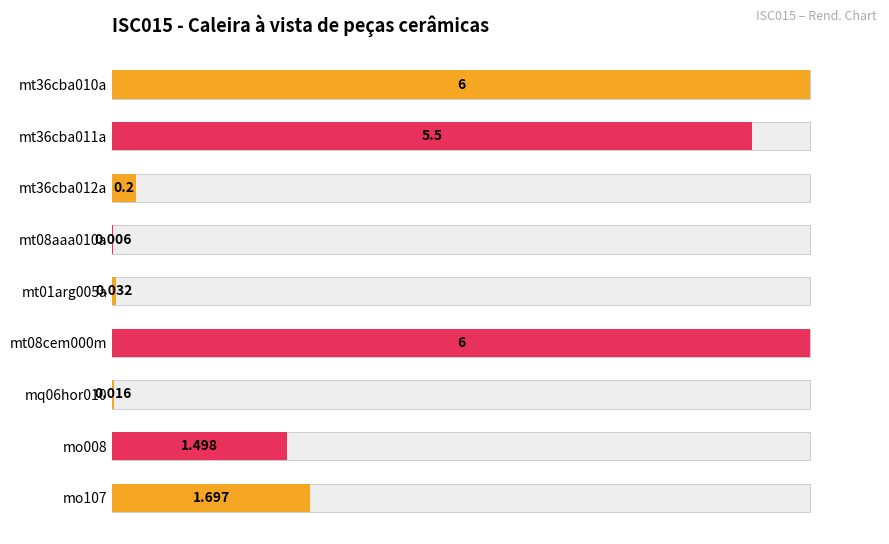

Count the number of data series in this chart.

1